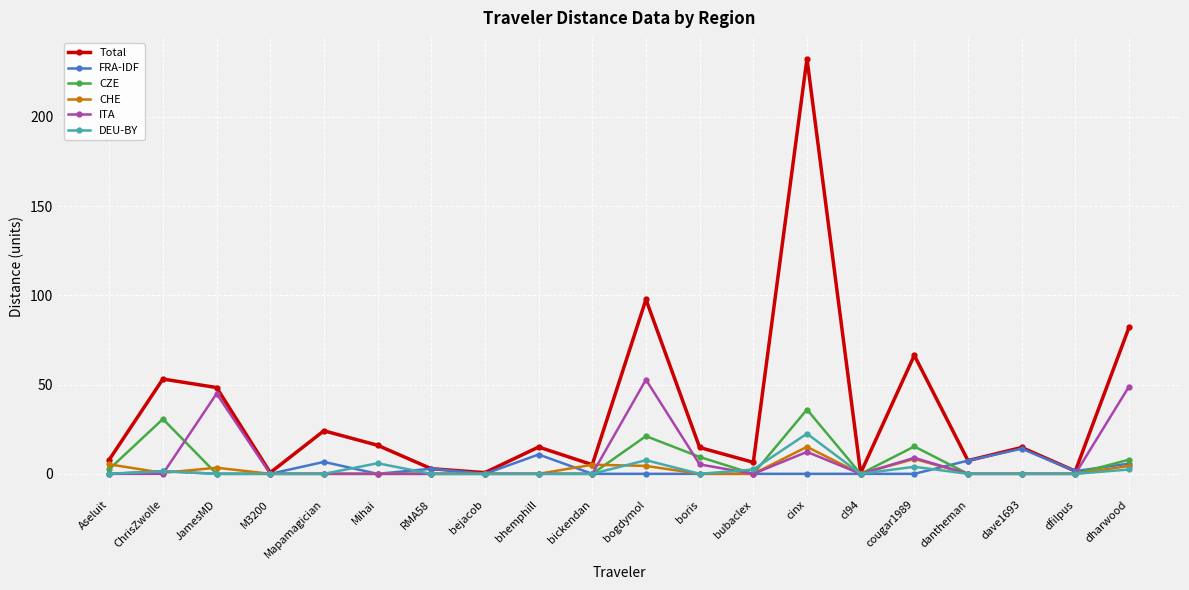

True or false: Total has a value of 232.7 at cinx.

True